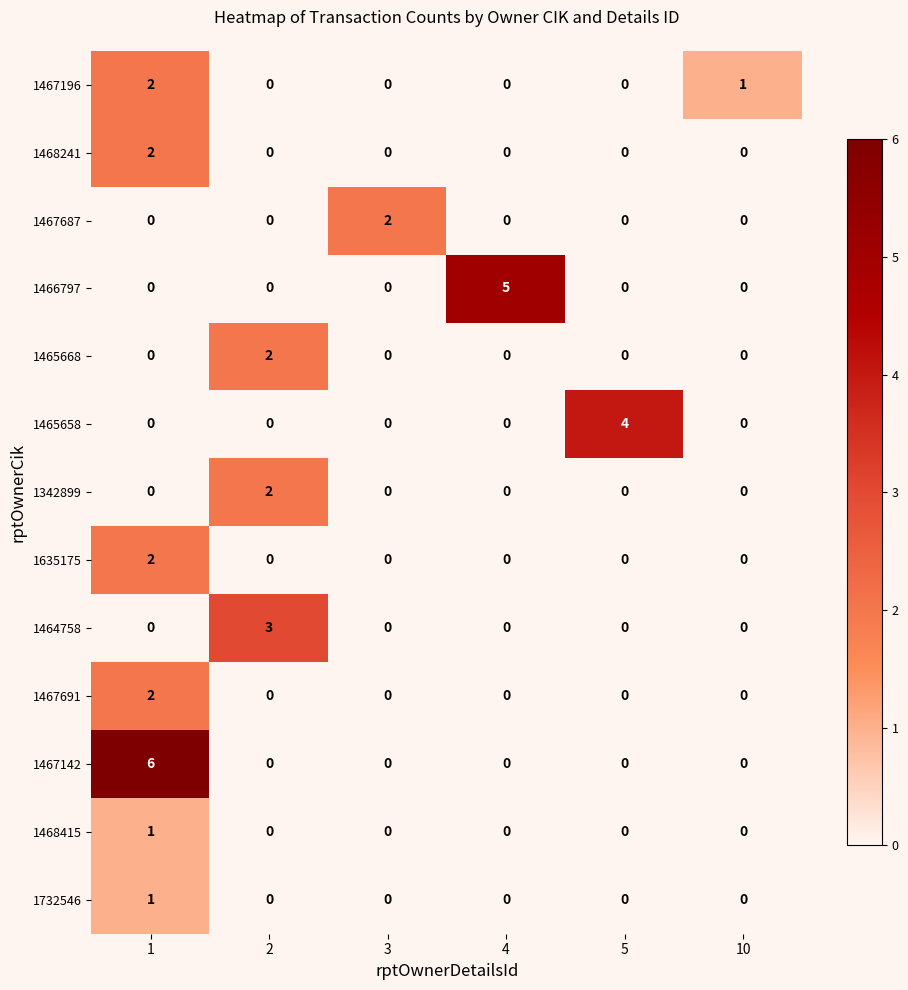

Is the value of 1467687 at 5 greater than the value of 1467142 at 1?

No